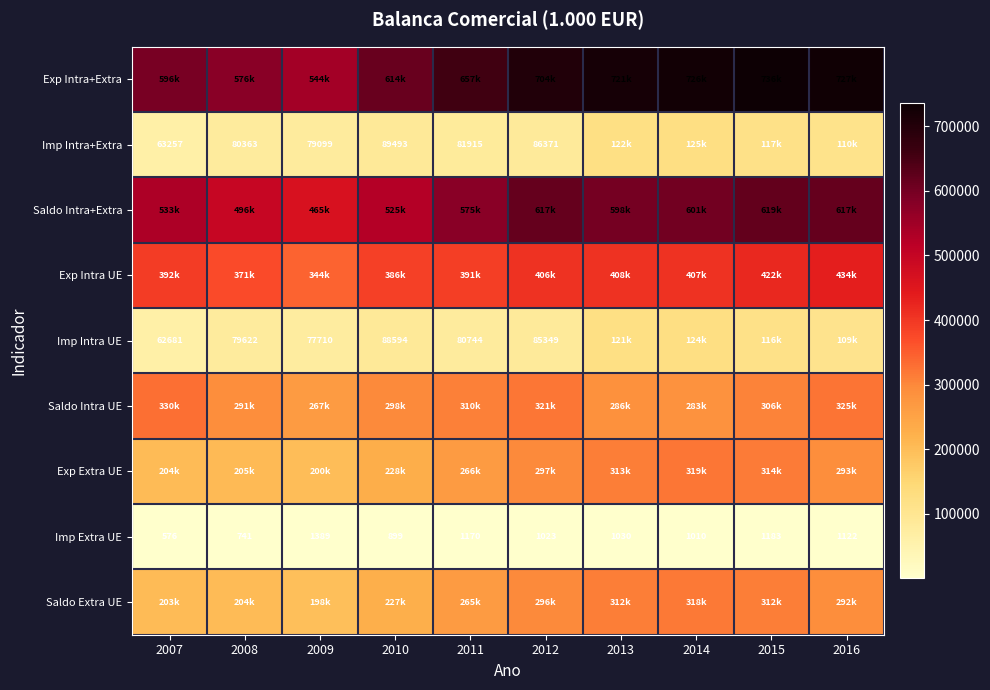

What is the sum of all Imp Extra UE values?

10143.0